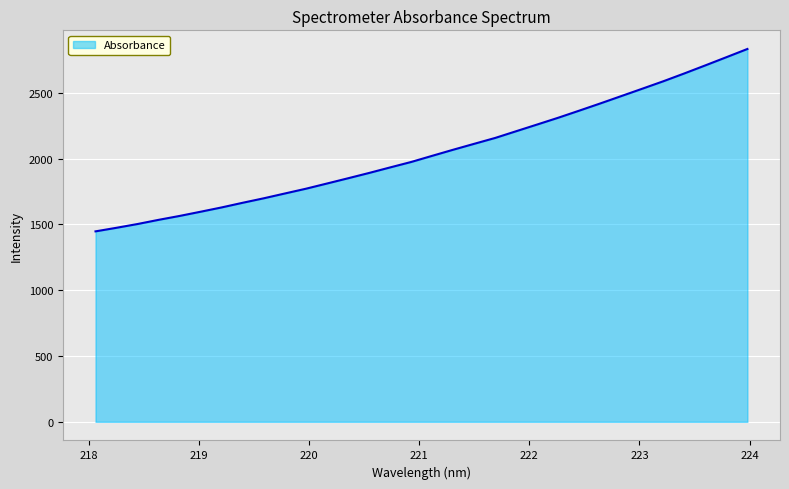

What is the maximum value shown in the chart?

2832.7